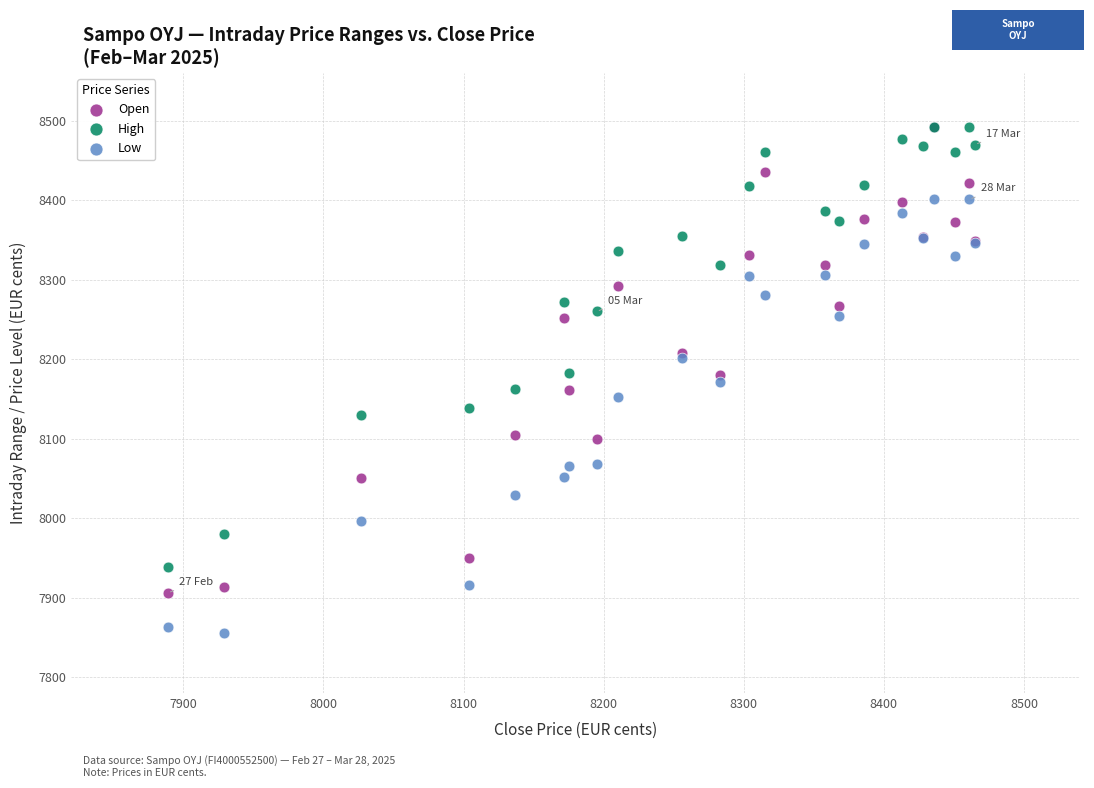

What are all the series names shown in the legend?

Open, High, Low